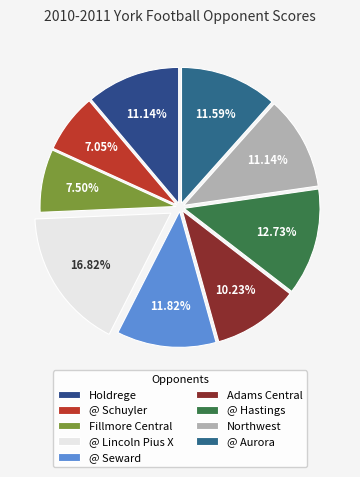

Count the number of slices in the pie.

9